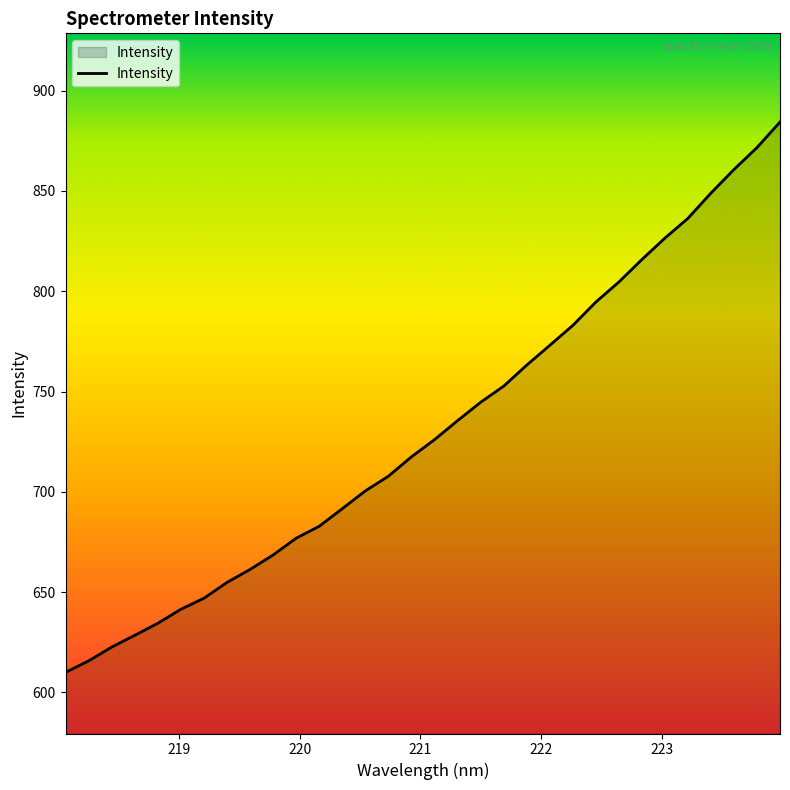

What is the smallest value displayed?

610.0